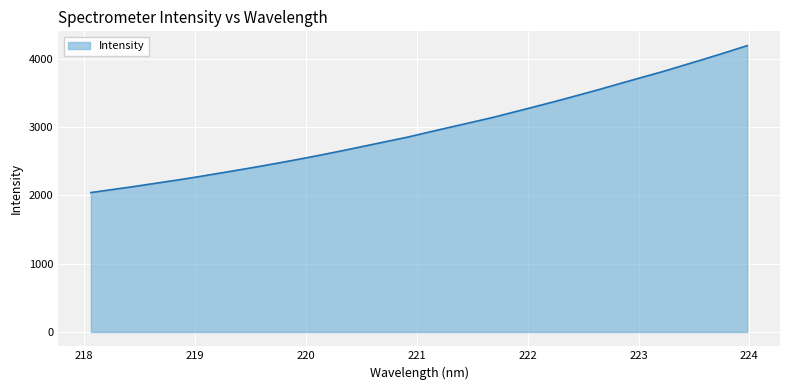

What is the minimum value shown in the chart?

2040.1